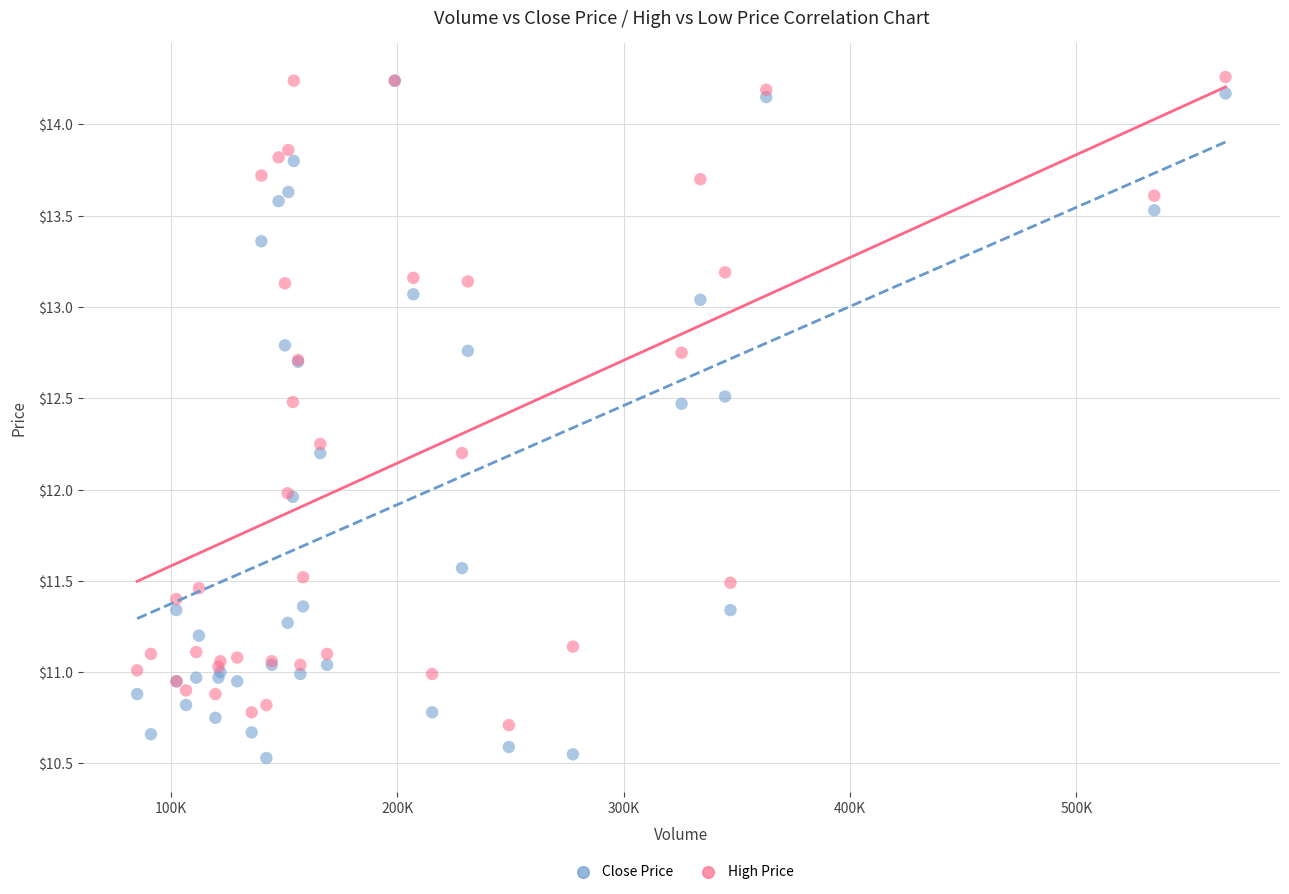

What are all the series names shown in the legend?

Close Price, High Price